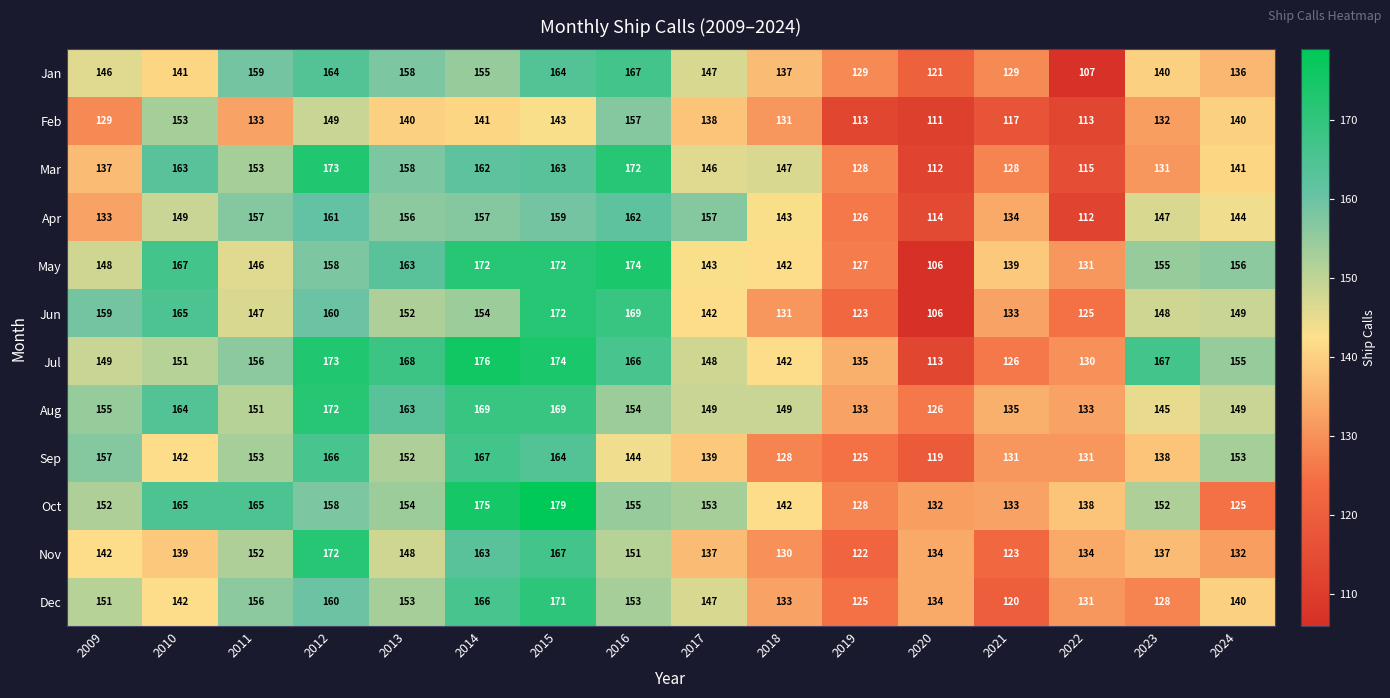

Which series has the largest range (max minus min)?

May